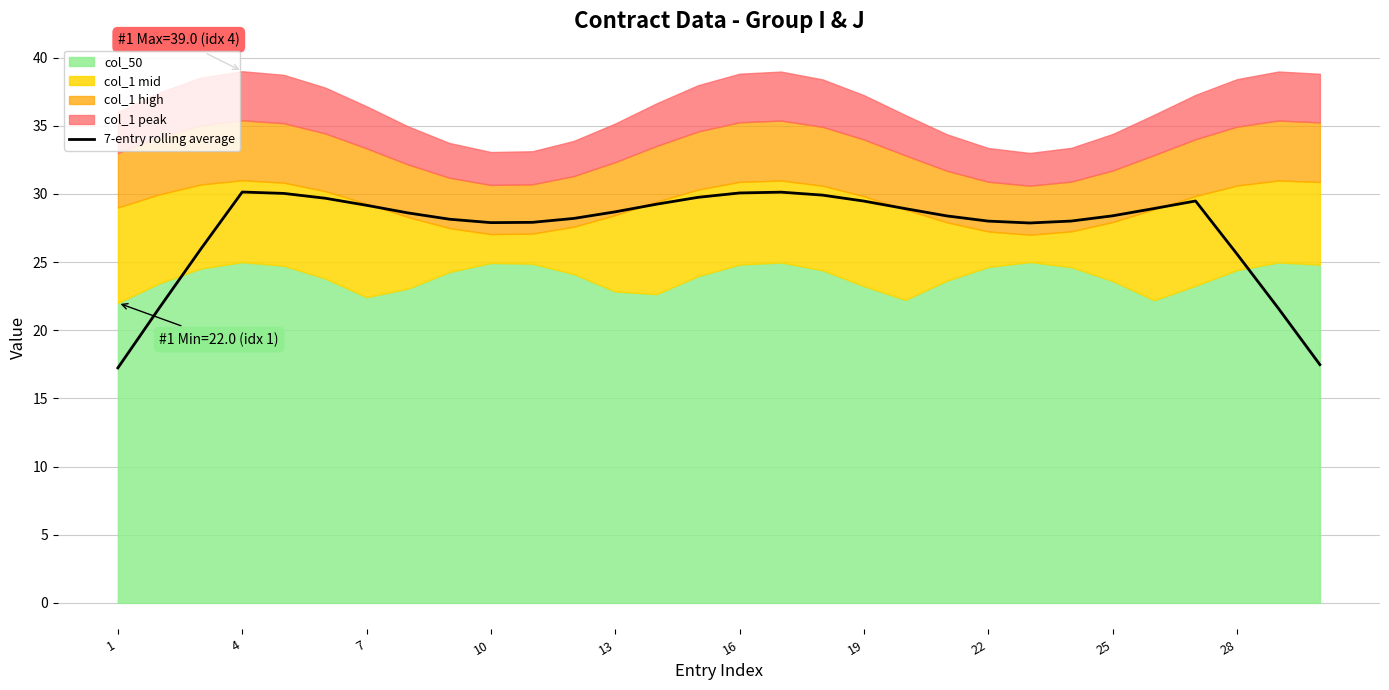

The 7-entry rolling average series shows 49.2 at 4. True or false?

False